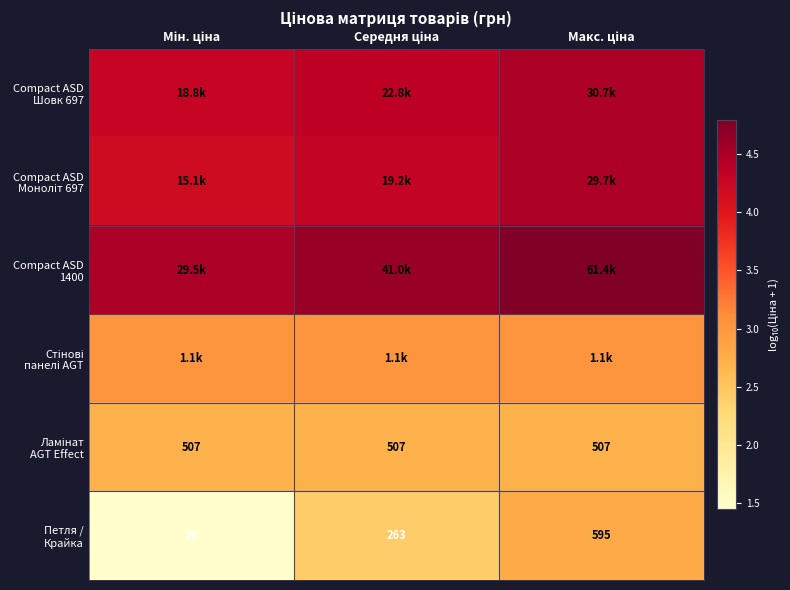

What is the sum of the Compact ASD 1400 values at Мін. ціна and Середня ціна?

9.1